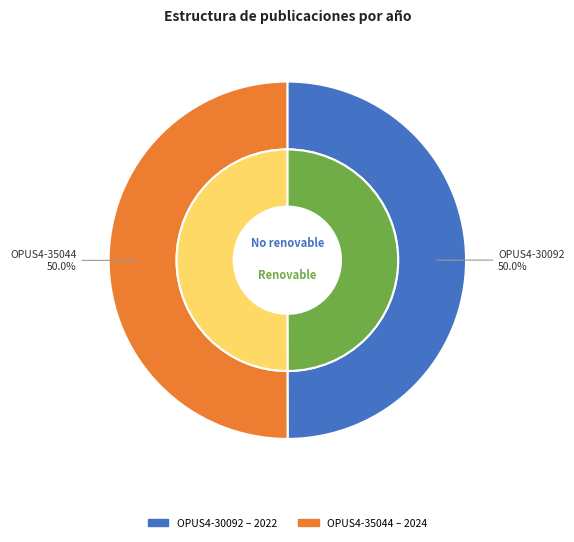

What is the majority slice?

OPUS4-35044